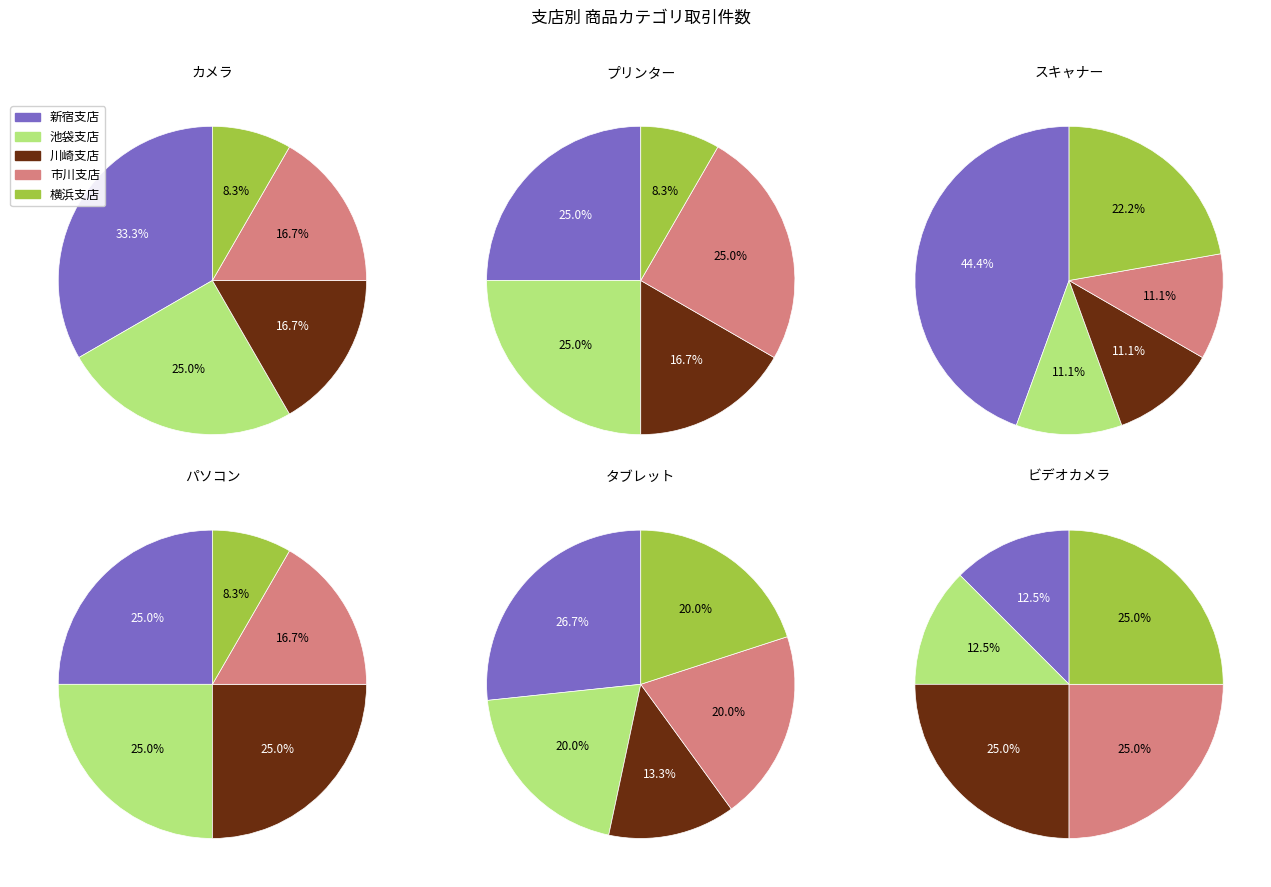

Does 横浜支店 represent more than half of the total?

No